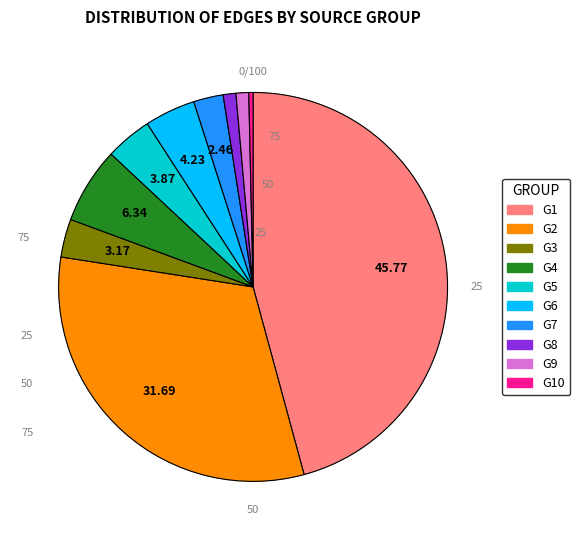

What is the largest slice in the pie chart?

G1